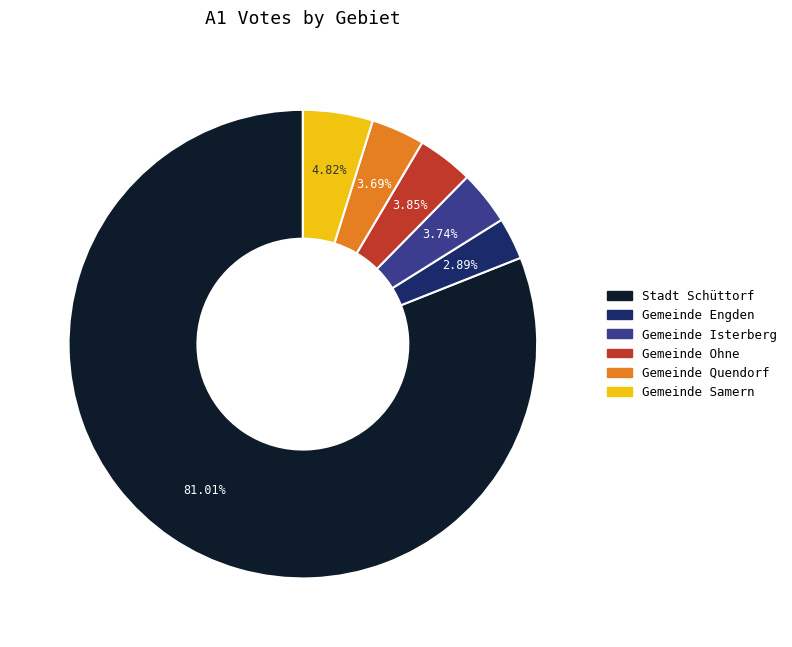

Which slice is the smallest?

Gemeinde Engden